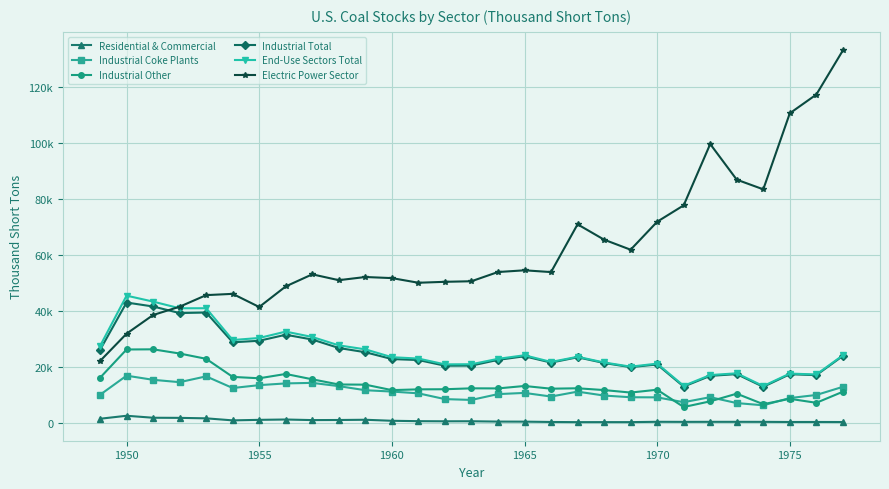

True or false: End-Use Sectors Total and Industrial Total cross at least once.

False